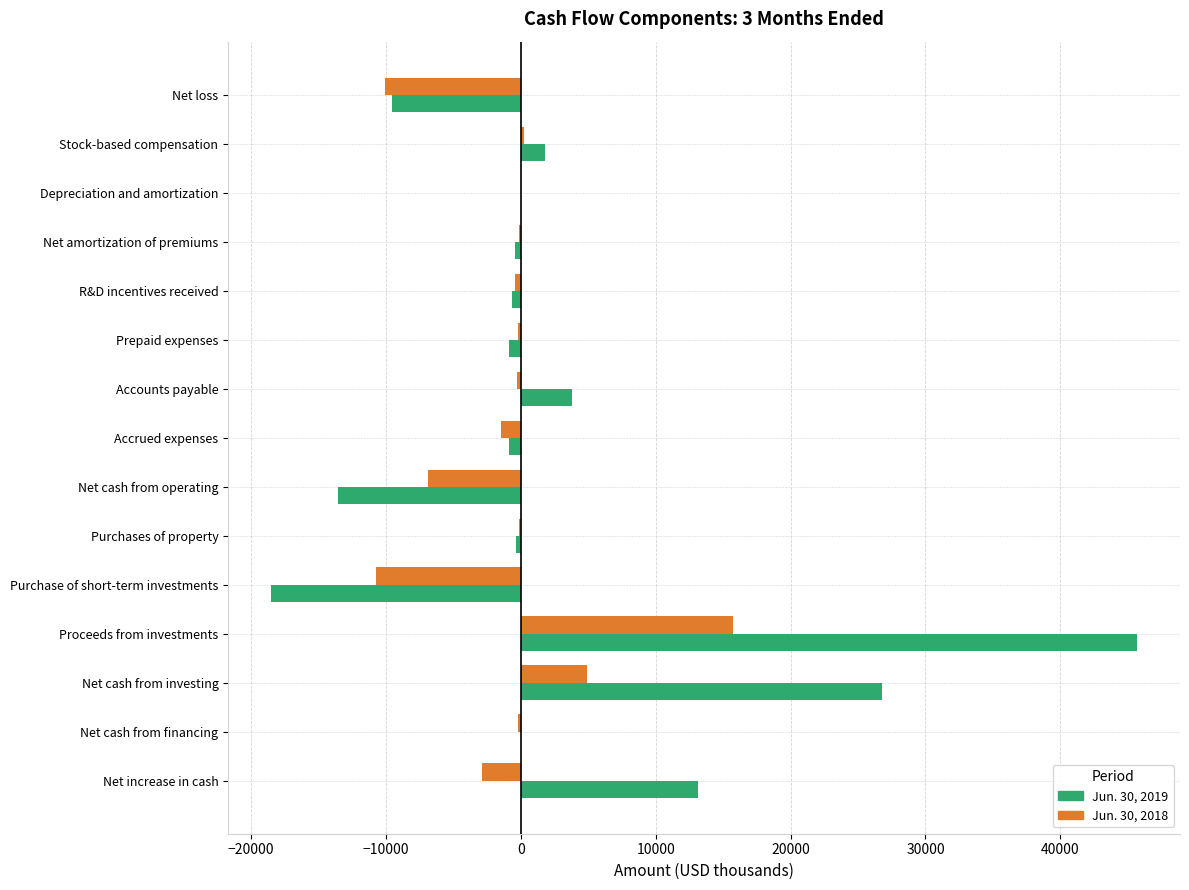

Is it true that Jun. 30, 2019 equals -7786 at Net cash from operating?

False